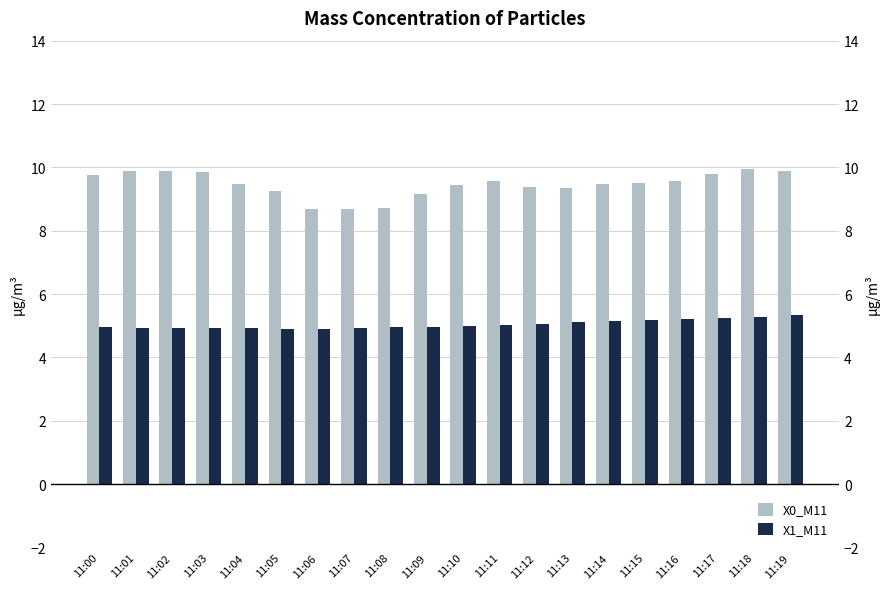

At which label is X1_M11 closest to 5?

11:10